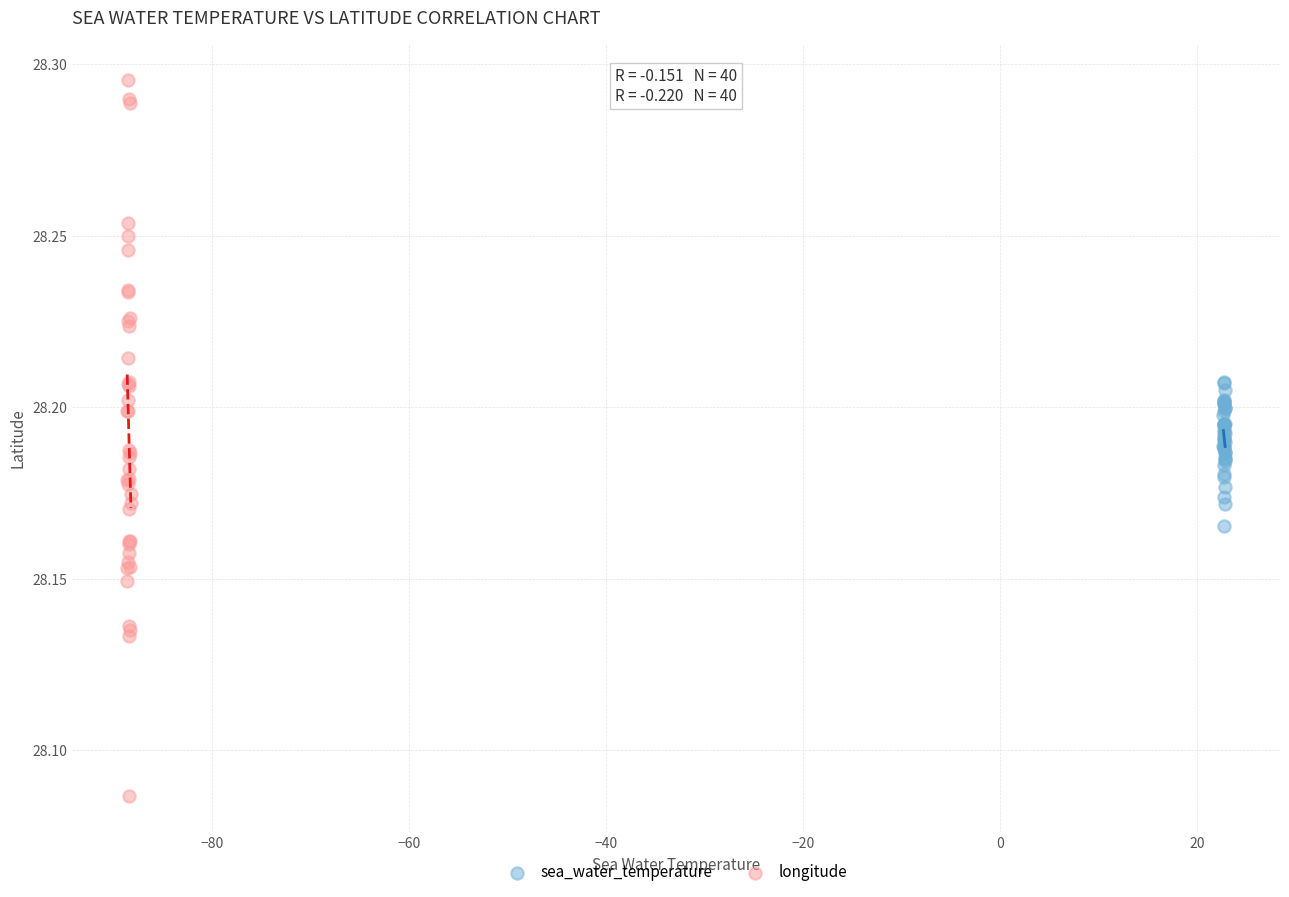

Which series reaches the maximum Y coordinate?

longitude